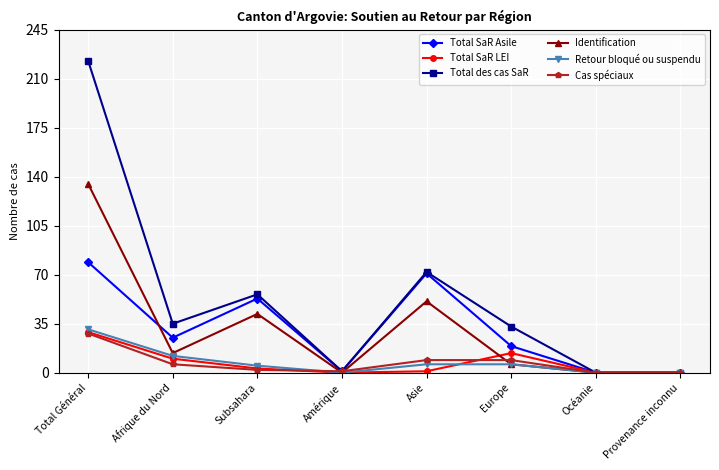

What is the label of the 6th point from the left?

Europe